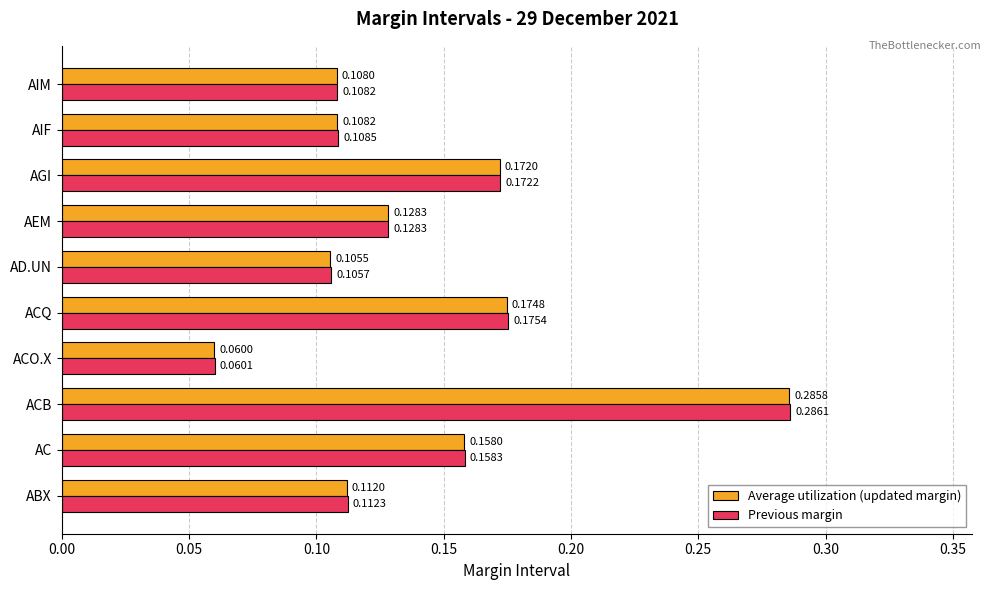

Which series has the widest spread of values?

Previous margin